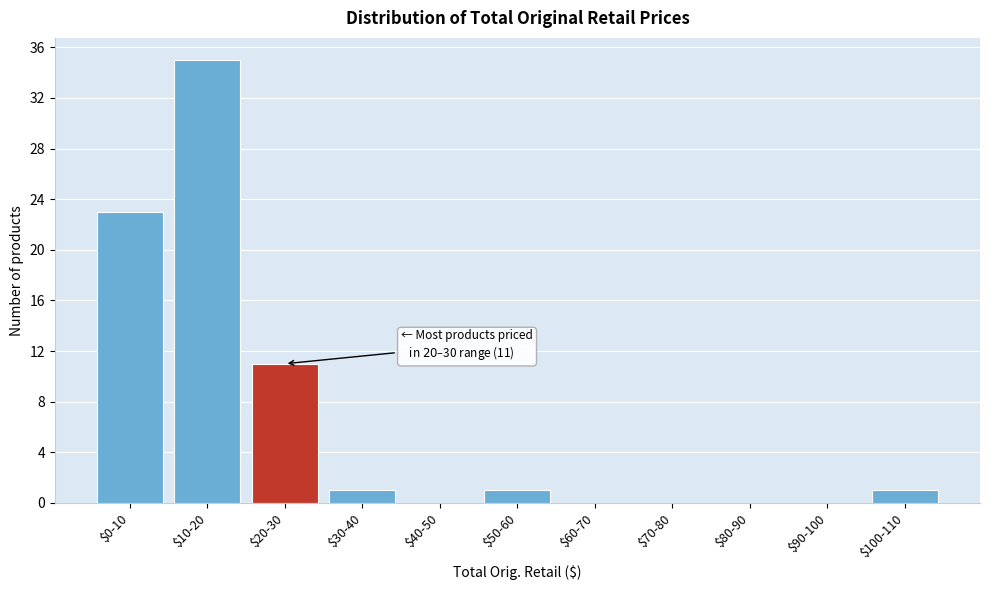

Is it true that the value at $10-20 is 35?

True